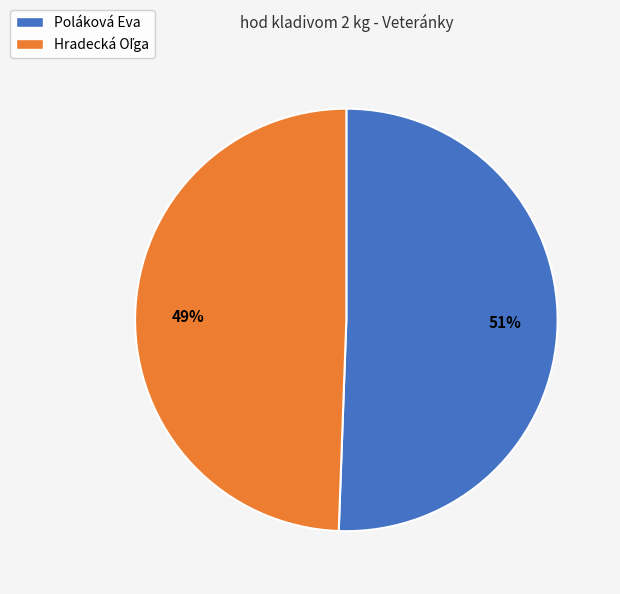

How many segments does this pie chart have?

2